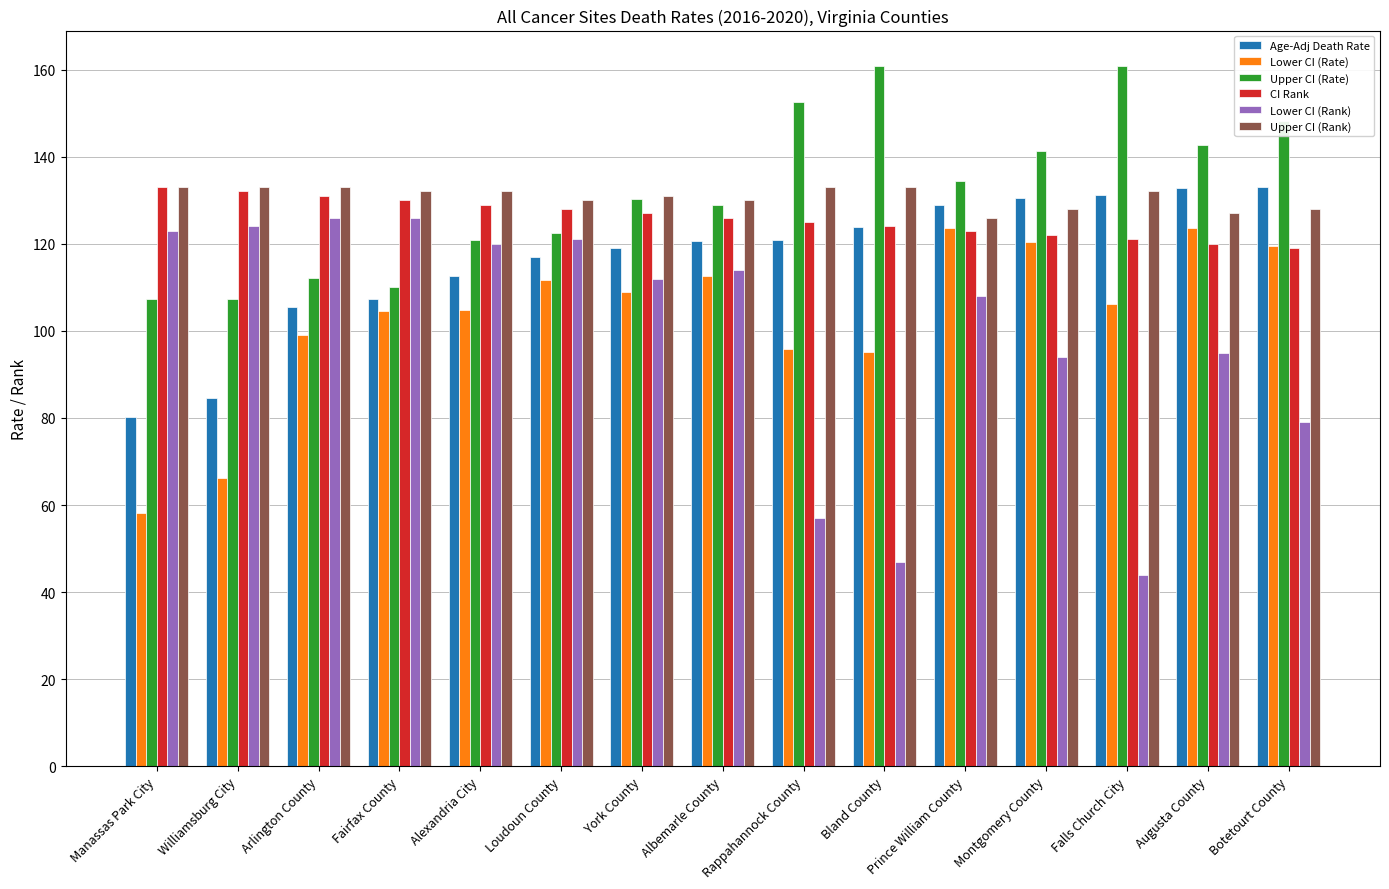

Which series has the widest spread of values?

Lower CI (Rank)